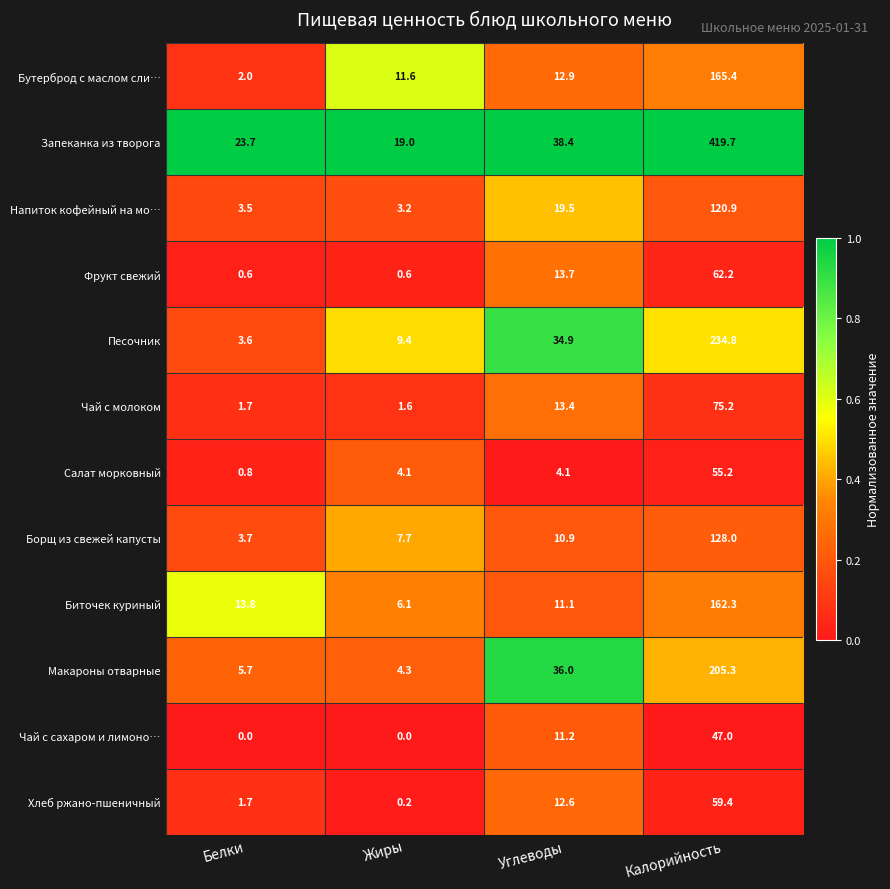

What value does the Песочник series have at Белки?

3.6